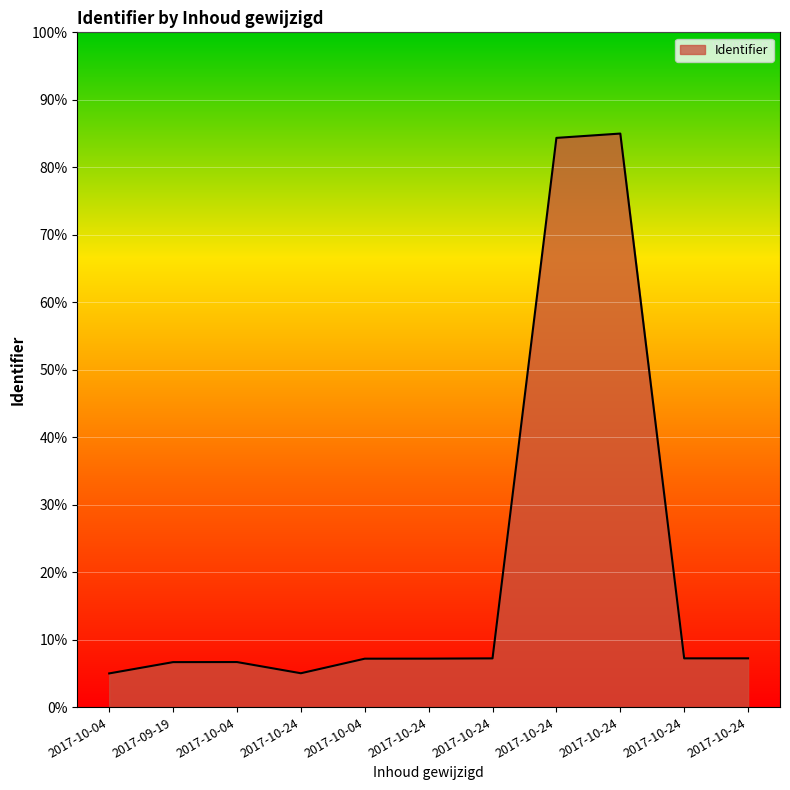

What is the sum of all values?

228.8